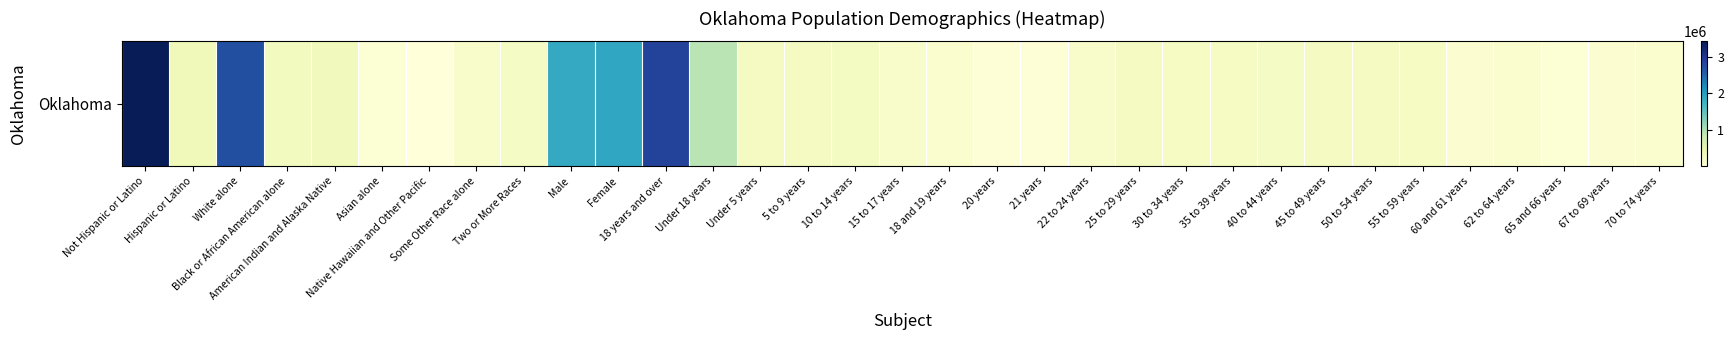

Count the number of categories in the chart.

33